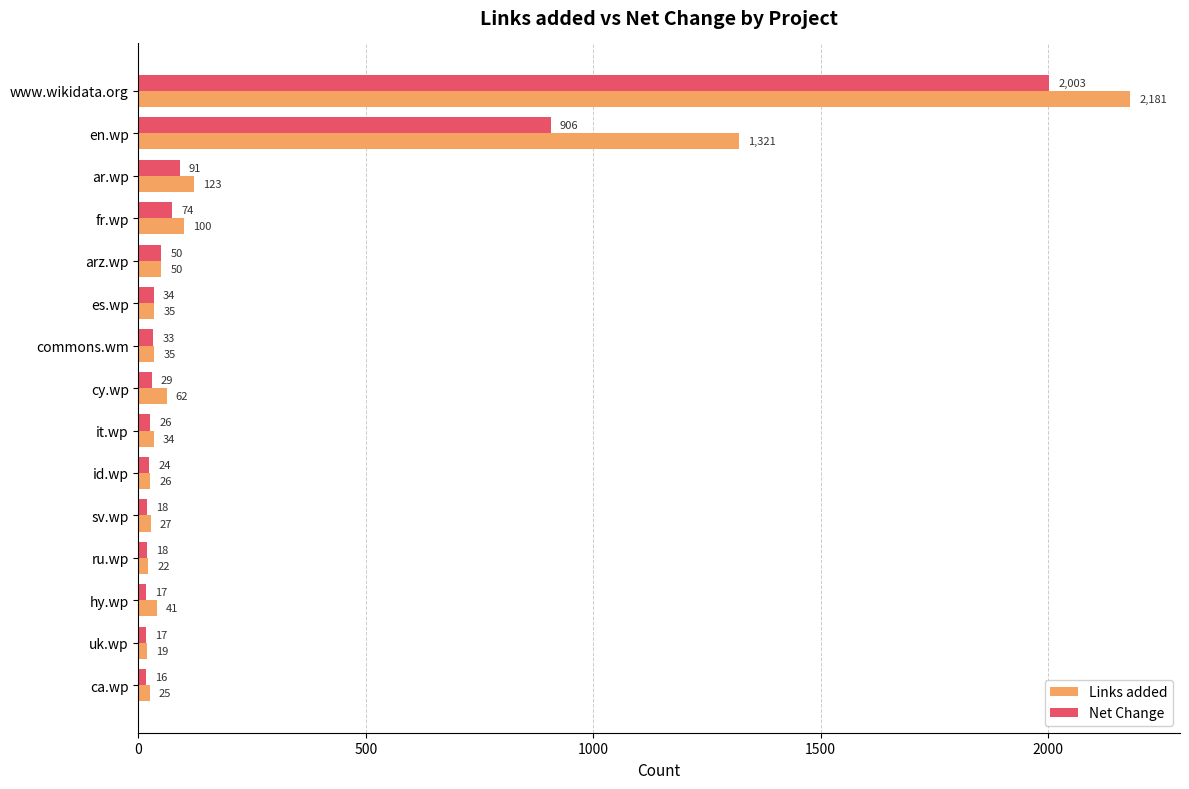

What is the spread (max minus min) of values at ar.wp?

32